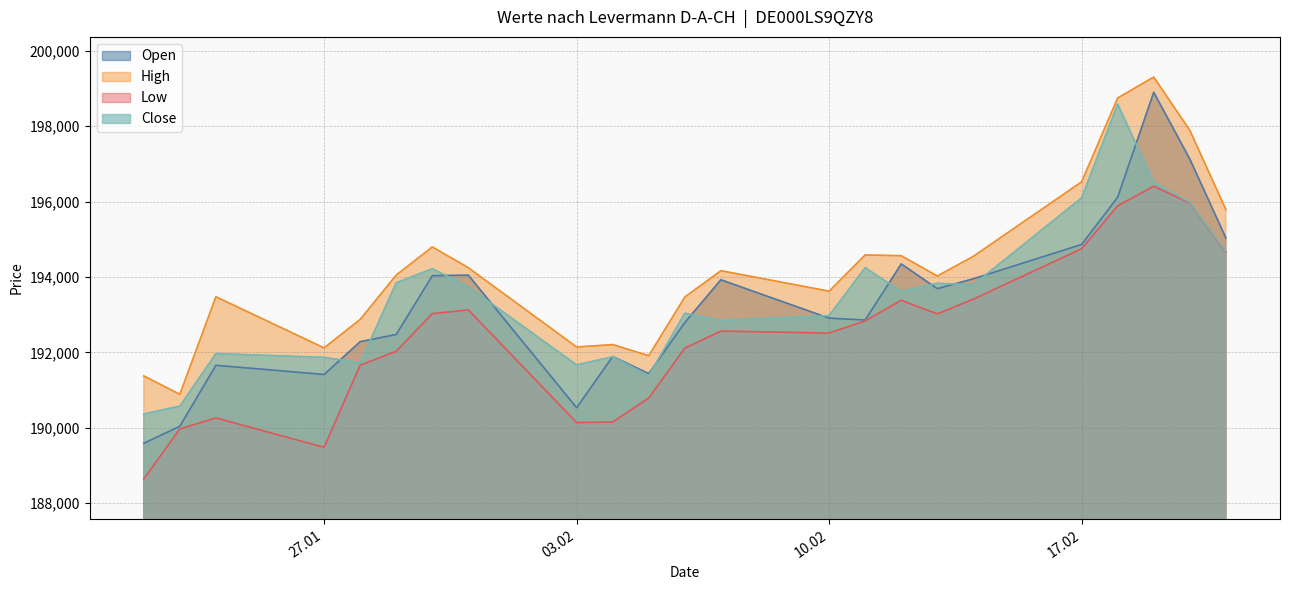

Which series ends up on top after the final intersection of Open and Close?

Open